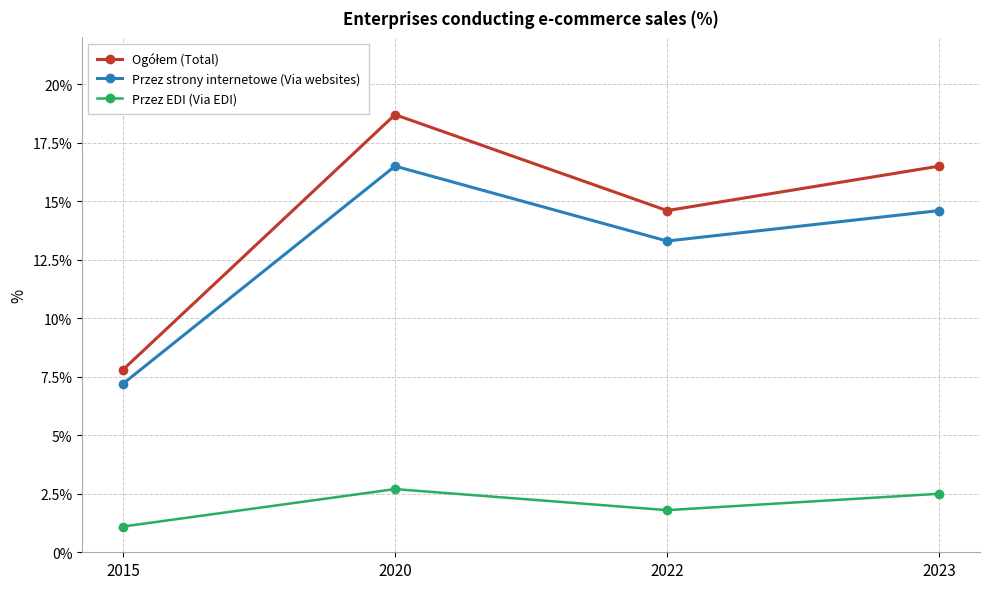

True or false: Przez strony internetowe (Via websites) has a value of 16.5 at 2020.

True